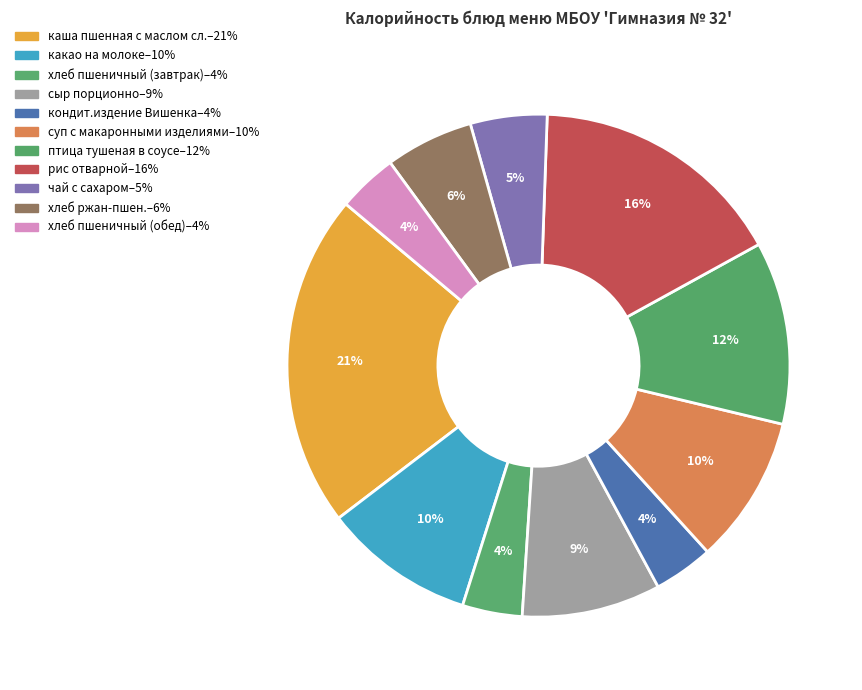

The кондит.издение Вишенка slice represents 12% of the pie. True or false?

False